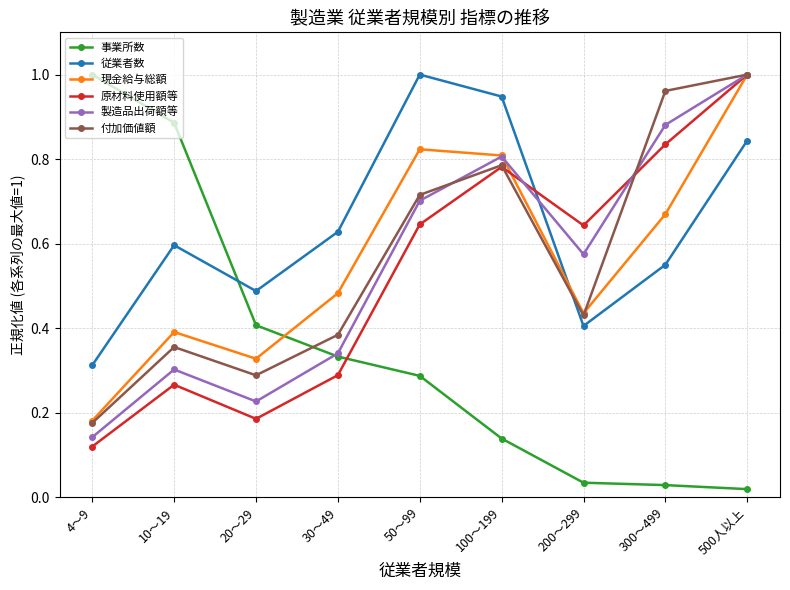

Is this an area chart (filled region under the line)?

No